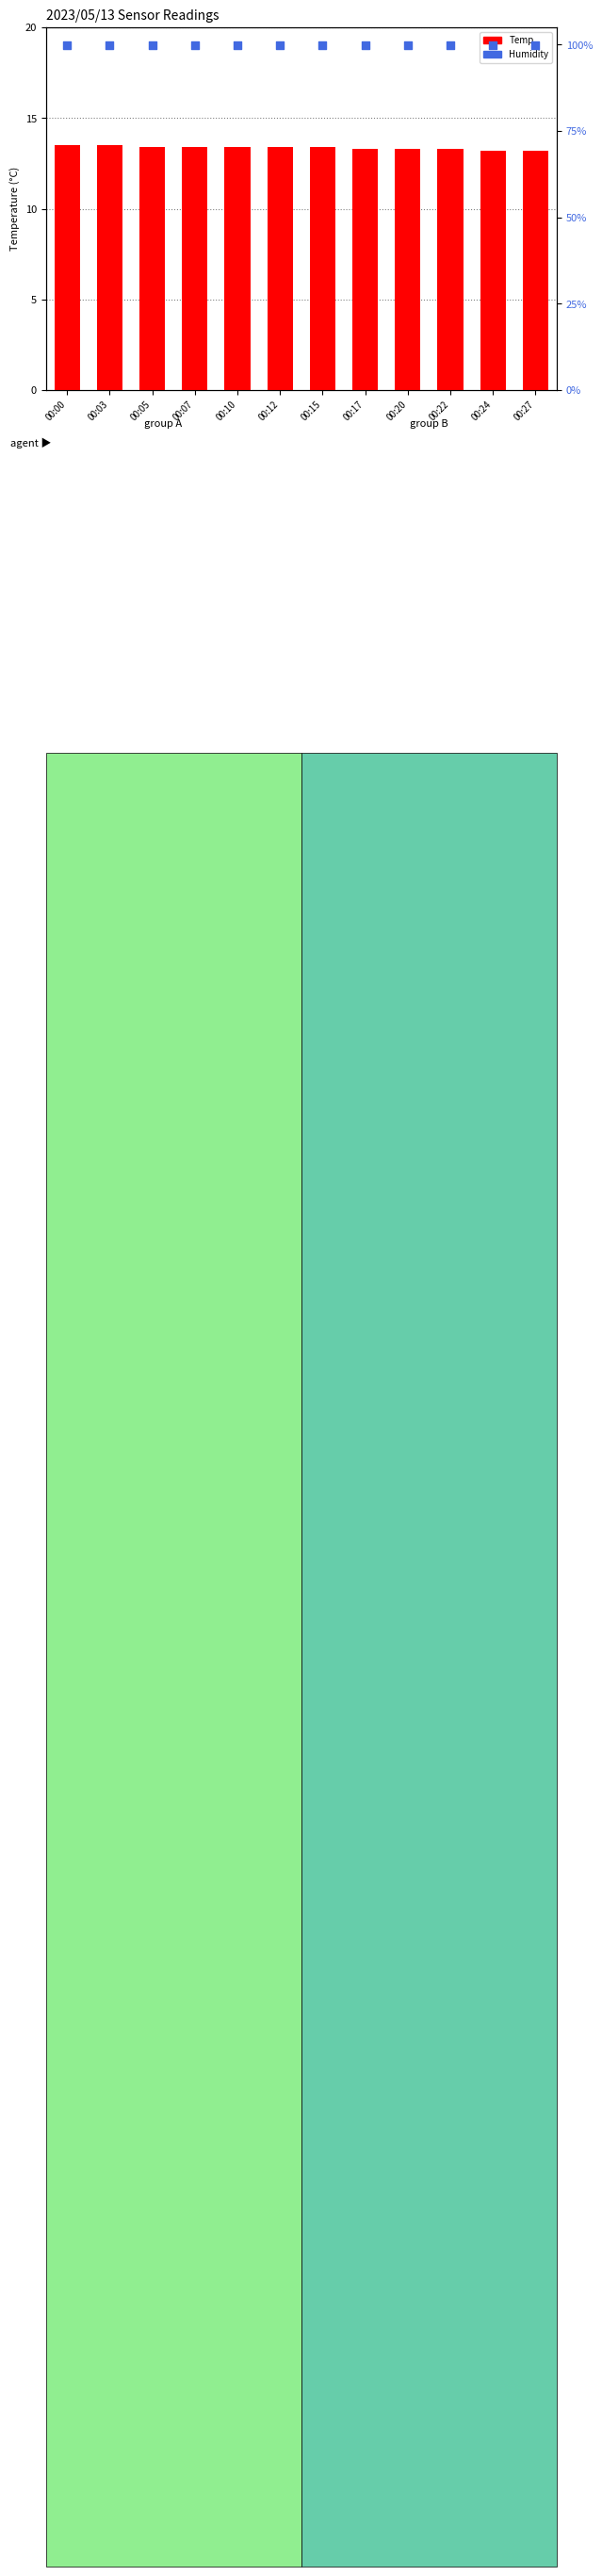

Which series has the widest spread of Y values?

Temp